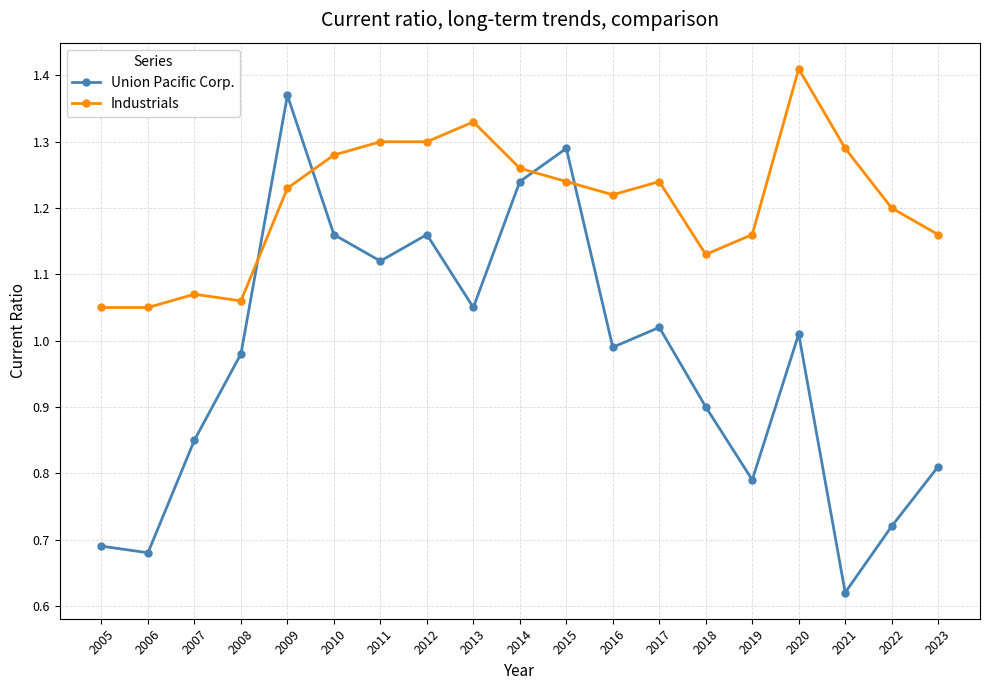

How many distinct data groups are displayed?

2